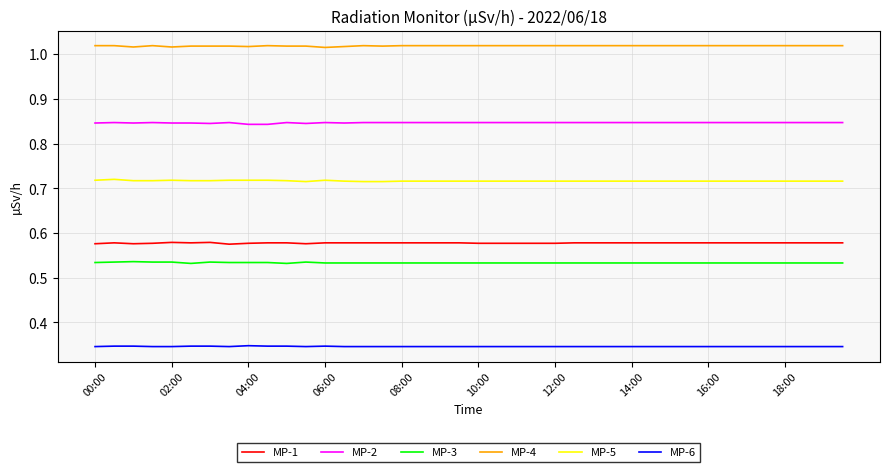

True or false: MP-3 and MP-6 cross at least once.

False